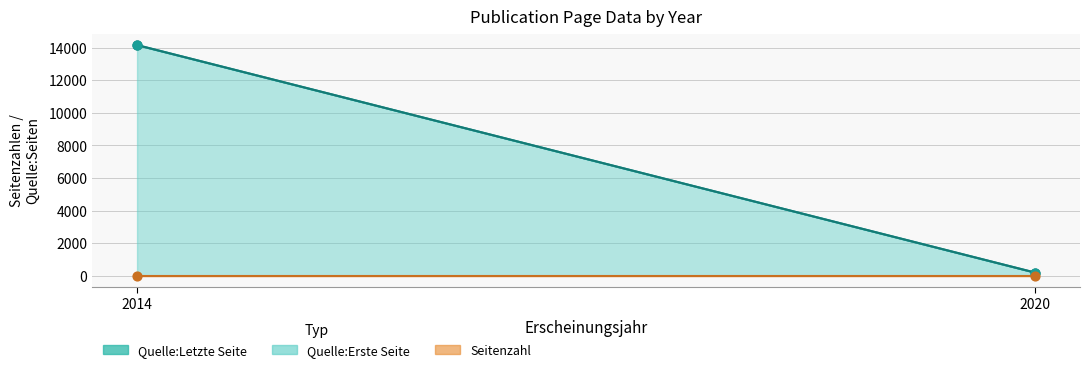

Which series has the widest spread of Y values?

Quelle:Erste Seite